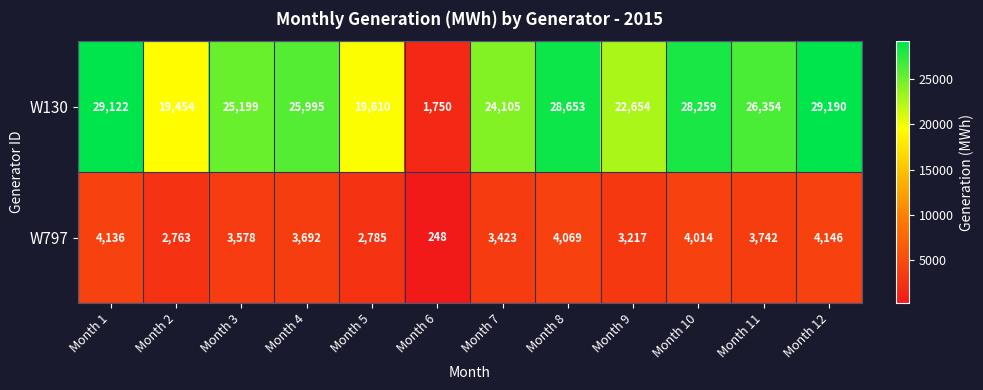

The value of W130 at Month 1 is 12776. True or false?

False